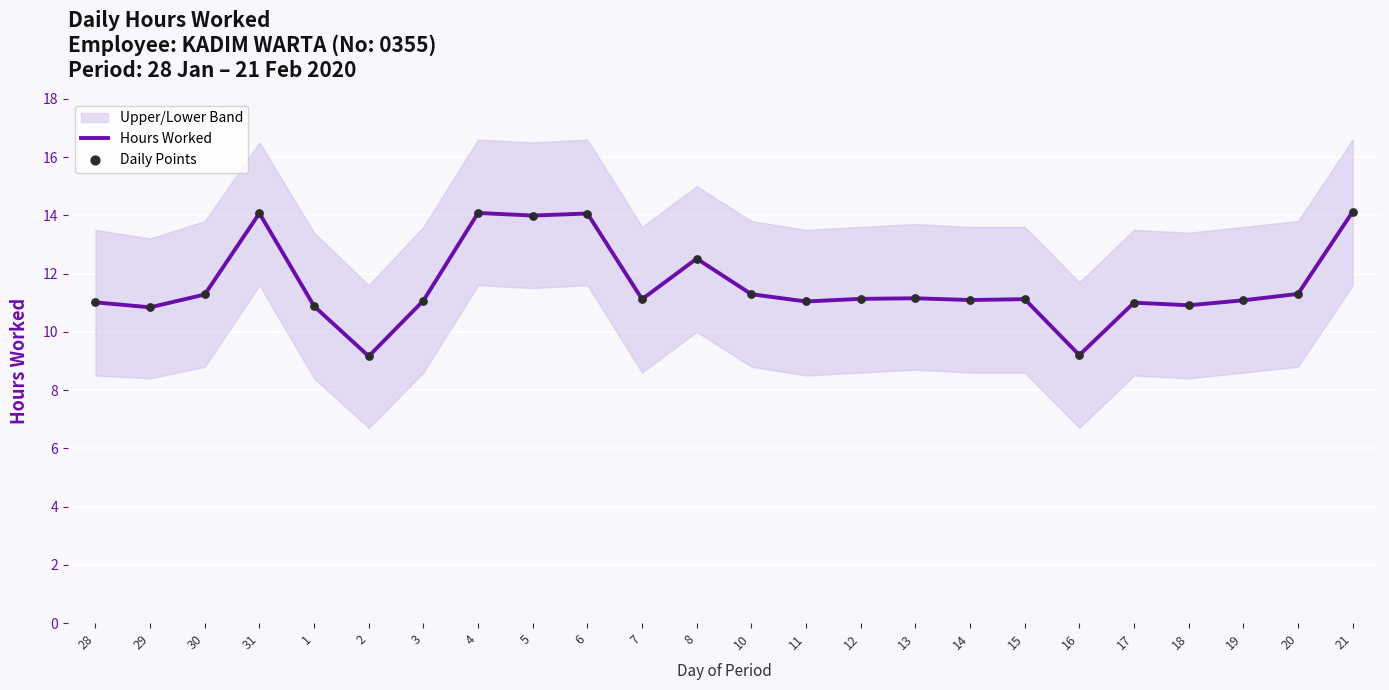

At how many categories does at least one series exceed 12?

6